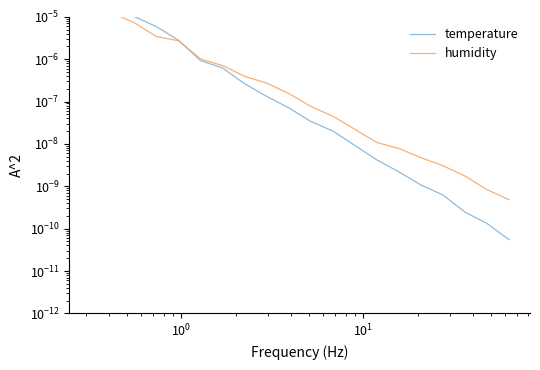

Is this an area chart (filled region under the line)?

No